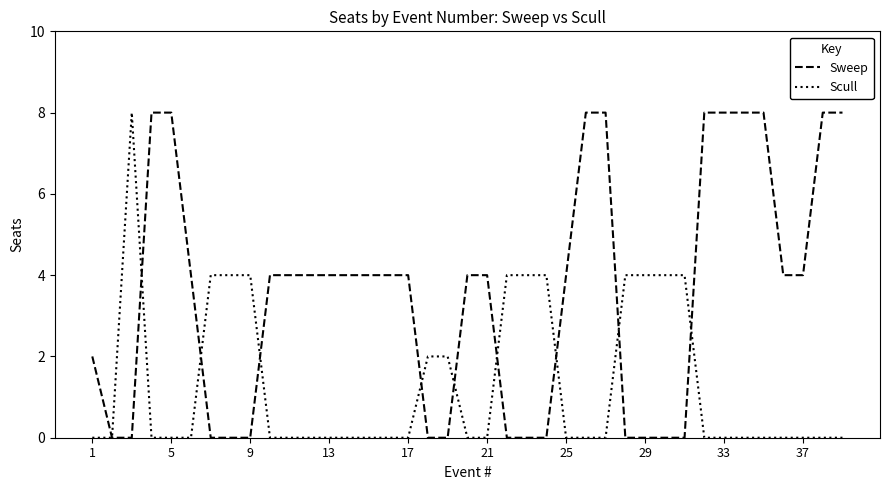

Which series has the largest total across all categories?

Sweep